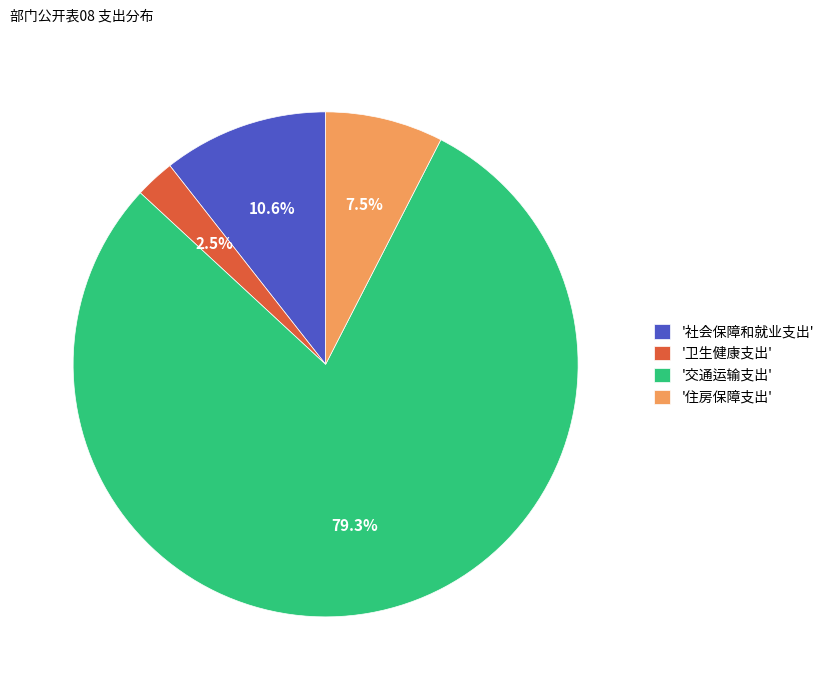

Which has a higher value, '卫生健康支出' or '住房保障支出'?

'住房保障支出'